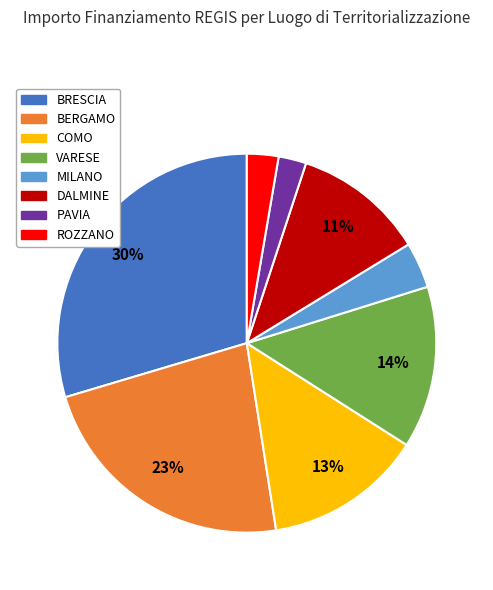

Count the number of slices in the pie.

8